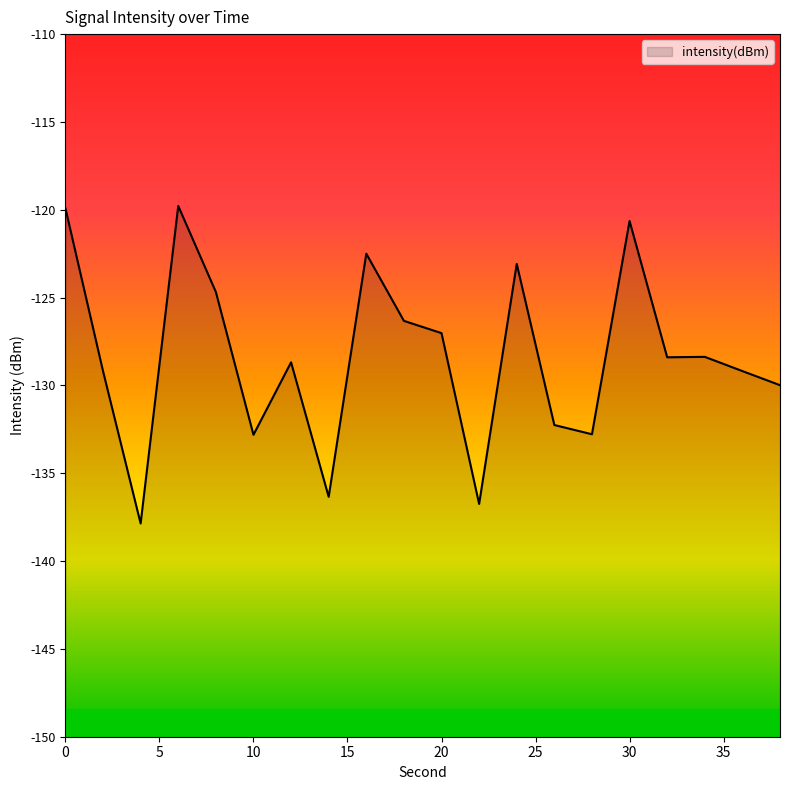

Reading right to left, list all the values displayed in this chart.

38=-130.0	36=-129.2	34=-128.4	32=-128.4	30=-120.6	28=-132.8	26=-132.3	24=-123.1	22=-136.7	20=-127.0	18=-126.3	16=-122.5	14=-136.3	12=-128.7	10=-132.8	8=-124.7	6=-119.8	4=-137.9	2=-129.2	0=-119.9